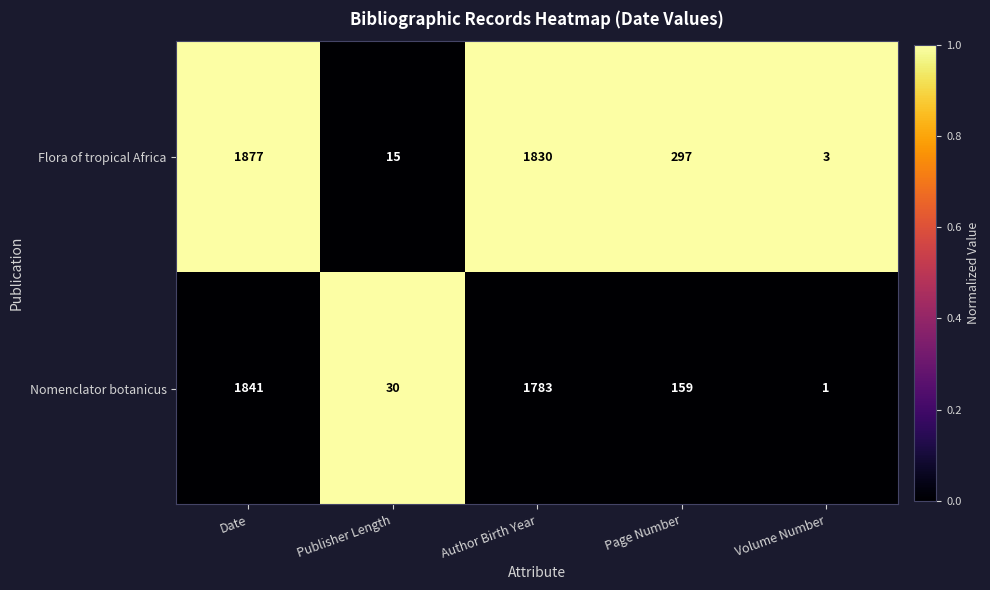

The Nomenclator botanicus series shows 2801 at Date. True or false?

False